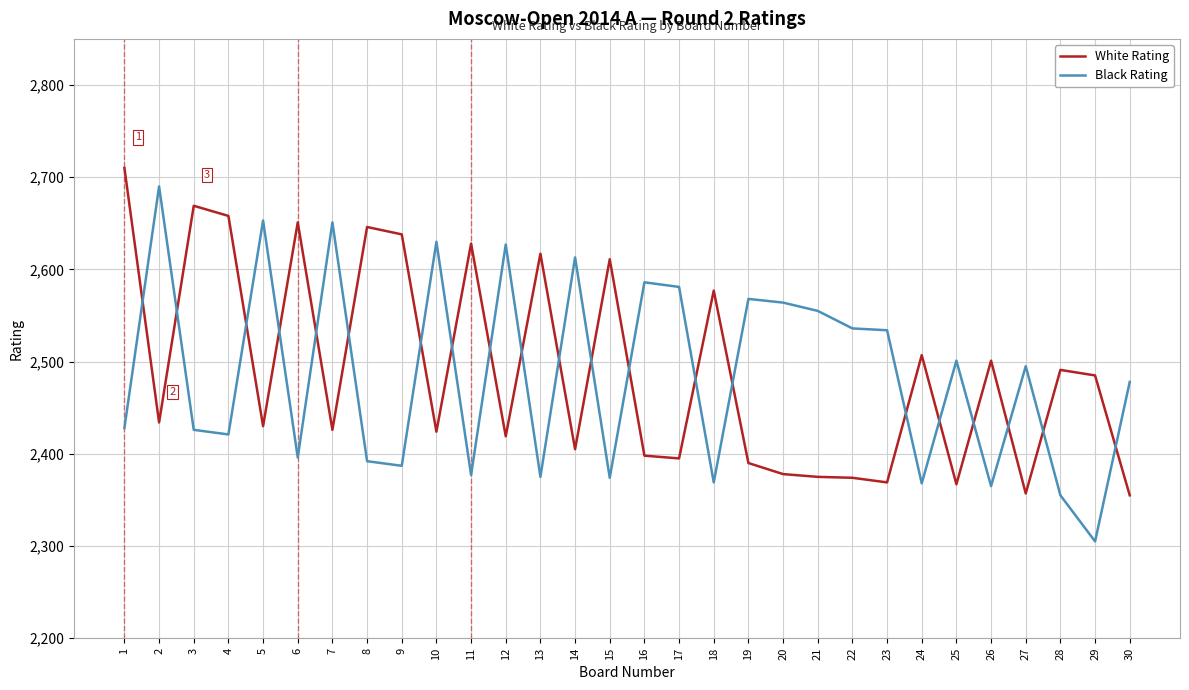

How many lines are shown in the chart?

2